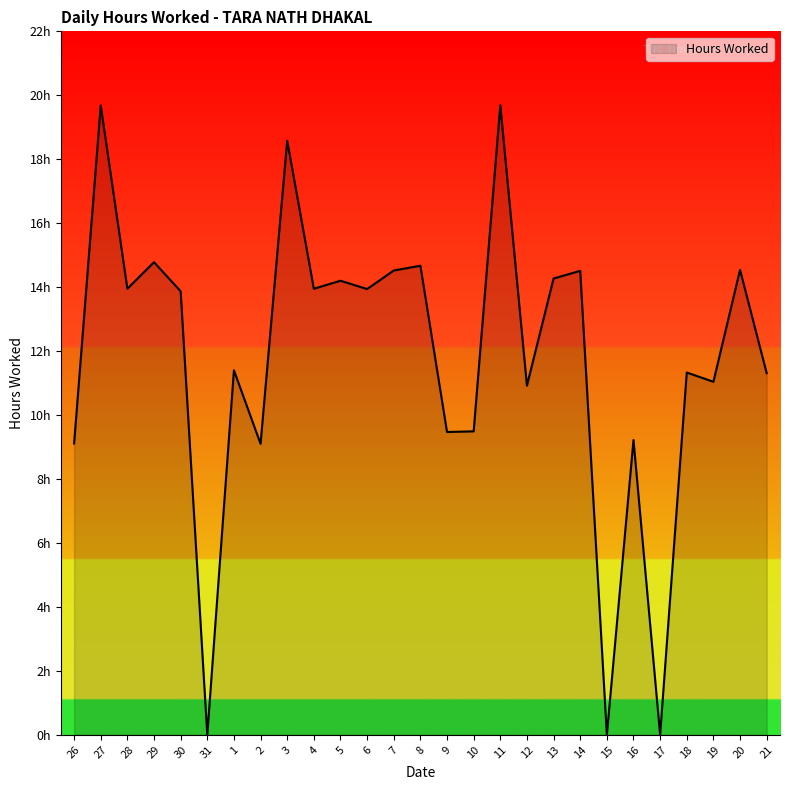

Where does the data first go above 13?

27